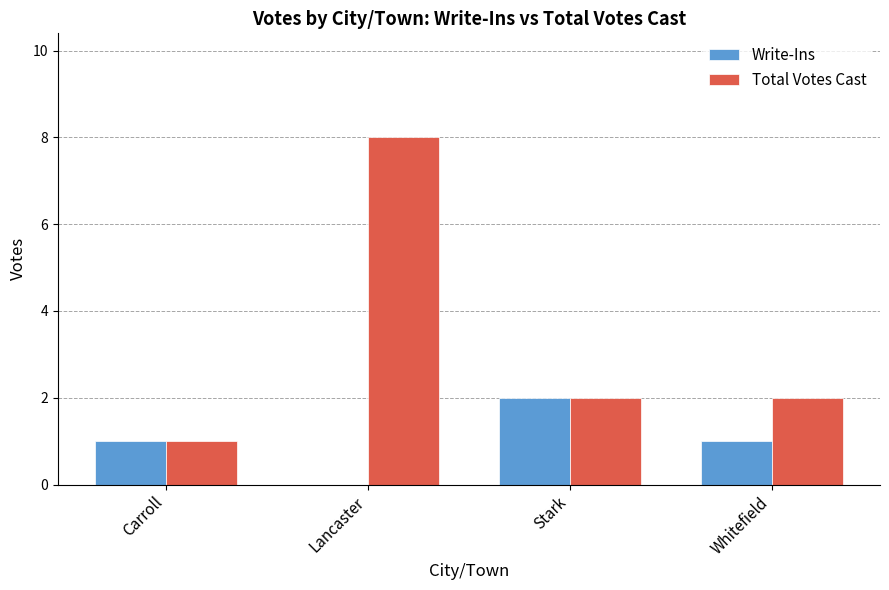

At which label does Total Votes Cast reach its peak?

Lancaster